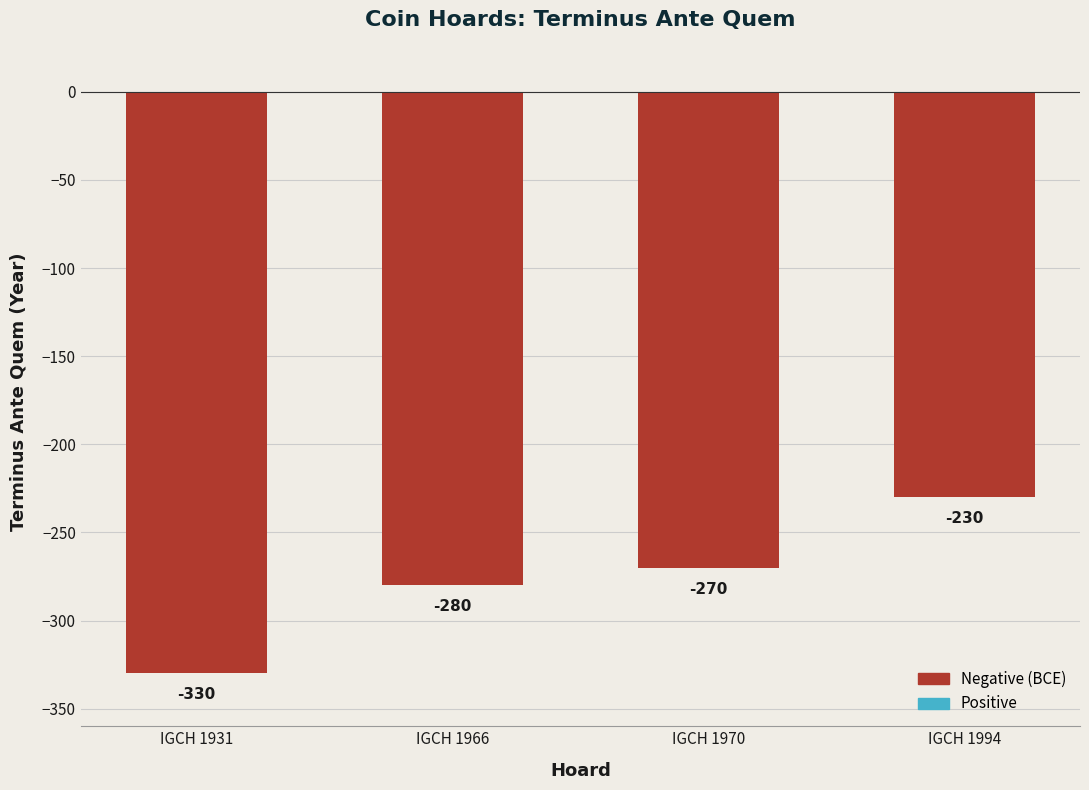

Reading right to left, list all the values displayed in this chart.

IGCH 1994=-230	IGCH 1970=-270	IGCH 1966=-280	IGCH 1931=-330